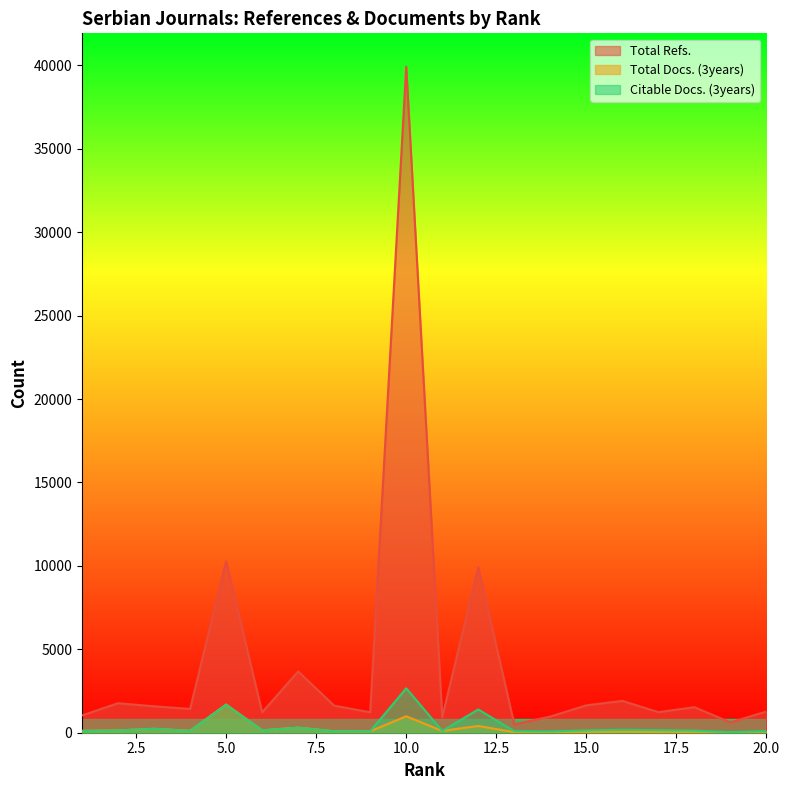

Which series changed the most between 4 and 7?

Total Refs.